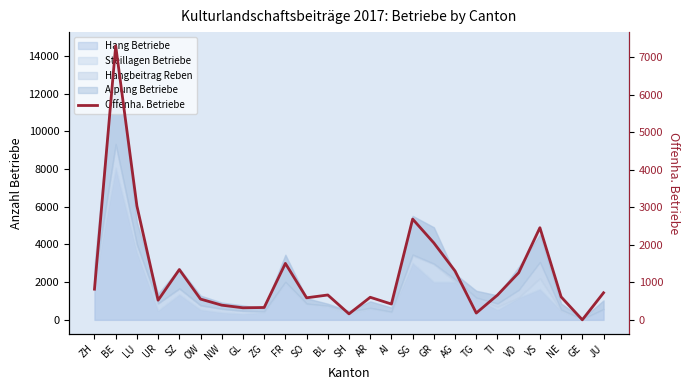

What is the ratio of the value at GR to the value at OW?

3.7